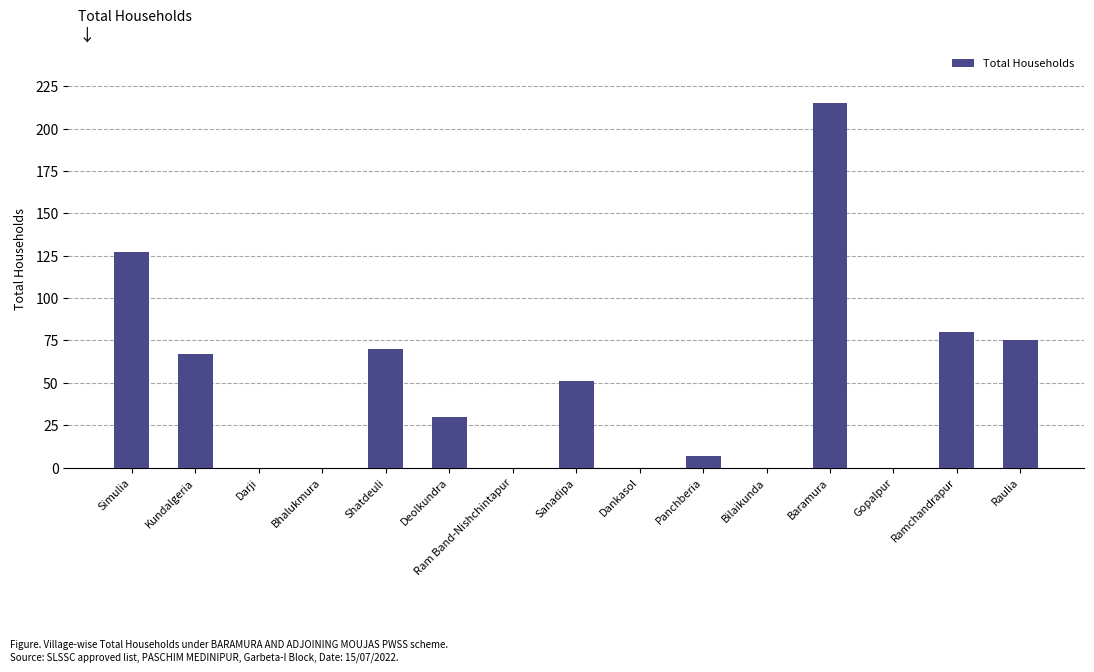

What is the change in value from Bhalukmura to Panchberia?

+7